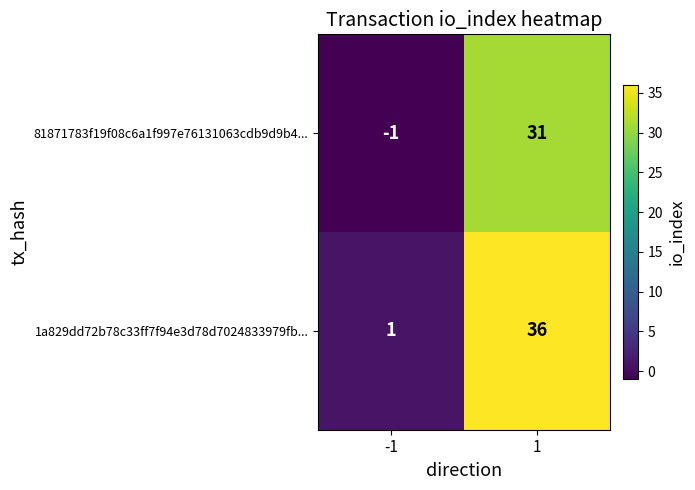

True or false: 1a829dd72b78c33ff7f94e3d78d7024833979fb... has a value of 17 at 1.

False